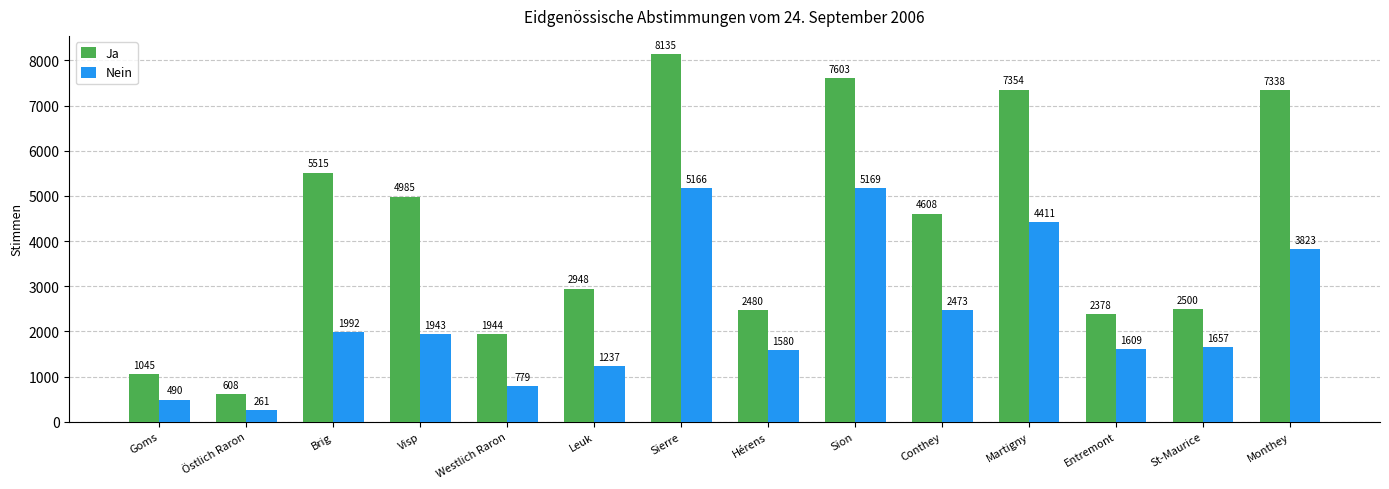

What is the sum of the Ja values at Goms and Westlich Raron?

2989